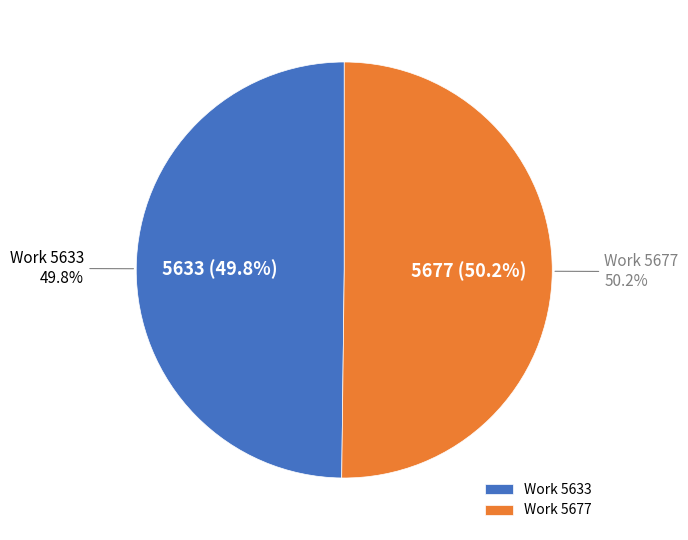

To the nearest percent, what is the combined percentage of Work 5633 and Work 5677?

100%